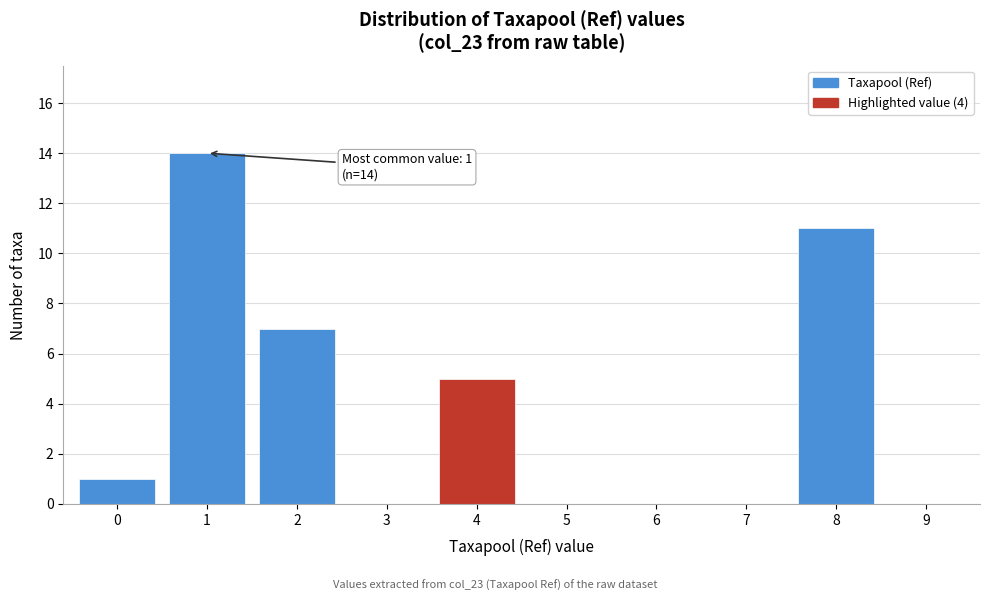

Reading left to right, what are all the values shown in this chart?

0=1	1=14	2=7	3=0	4=5	5=0	6=0	7=0	8=11	9=0